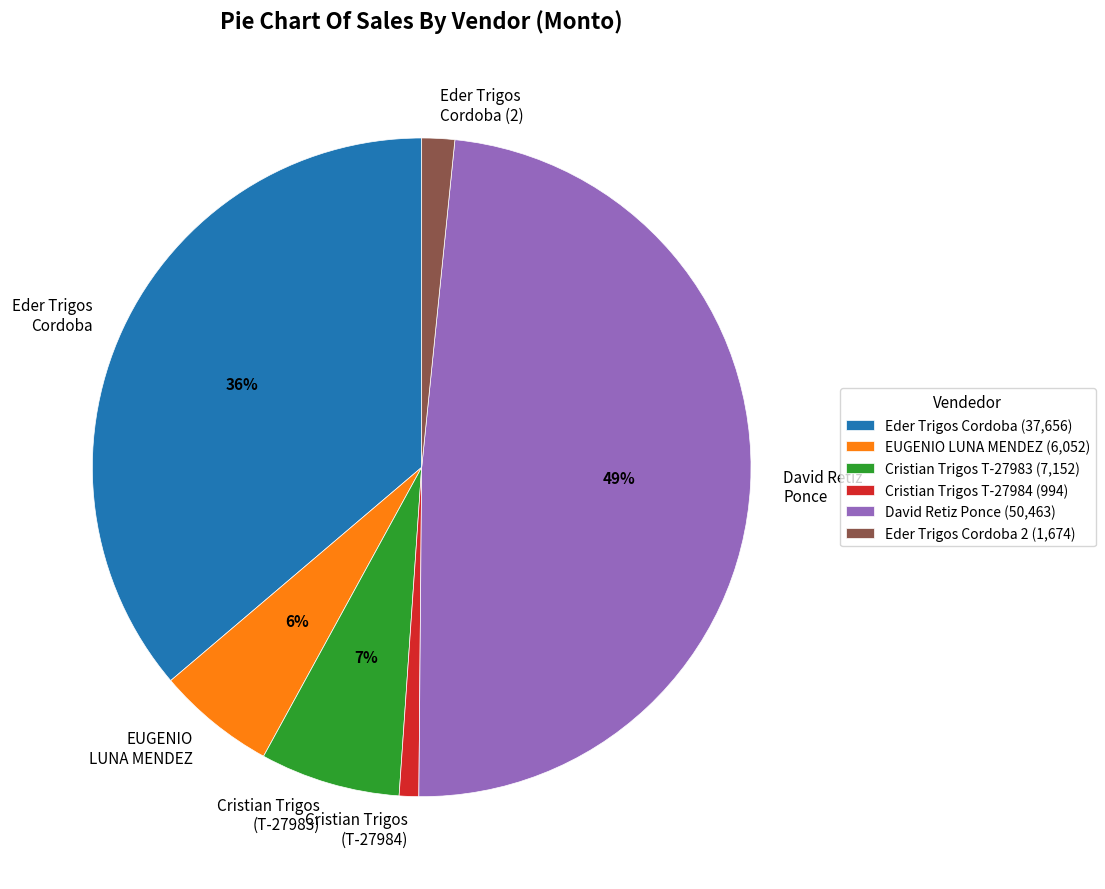

How many slices are in this pie chart?

6